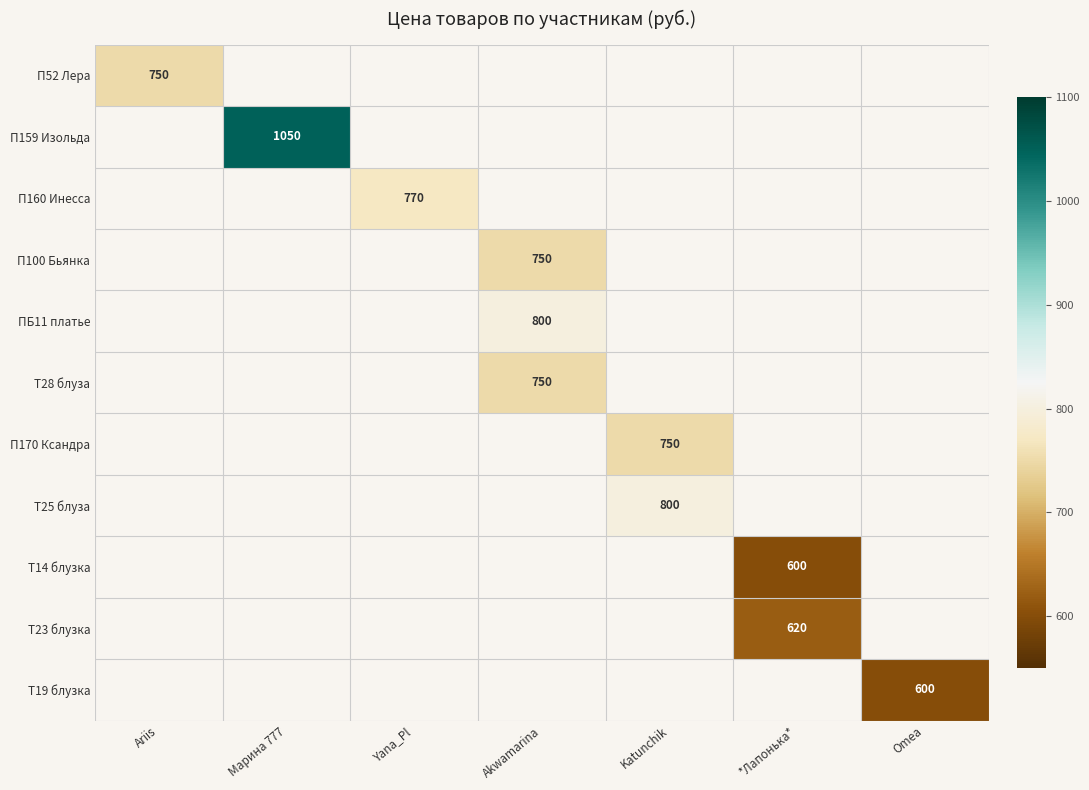

Count the number of categories in the chart.

7